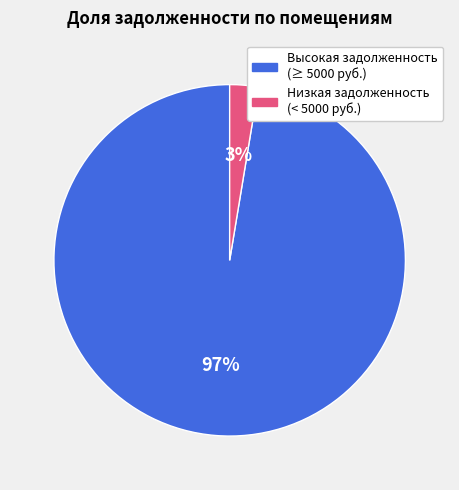

How many slices are in this pie chart?

2